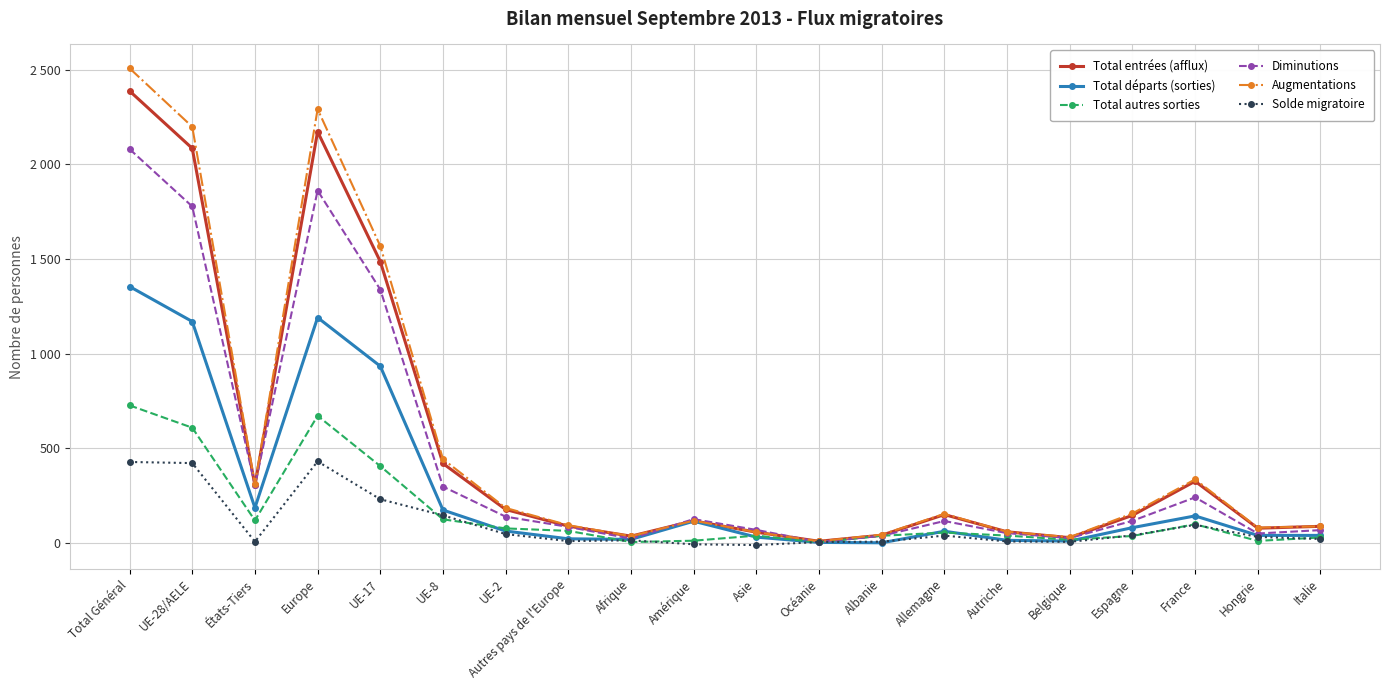

What are all the series names shown in the legend?

Total entrées (afflux), Total départs (sorties), Total autres sorties, Diminutions, Augmentations, Solde migratoire